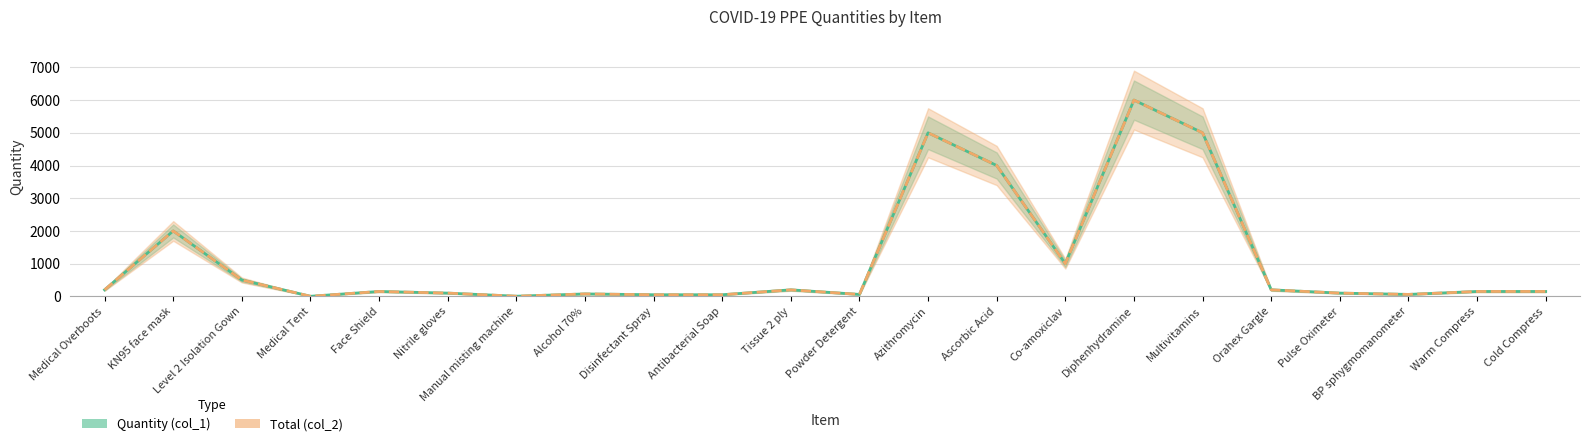

Between Manual misting machine and Tissue 2 ply, which series saw the biggest shift?

Quantity (col_1)